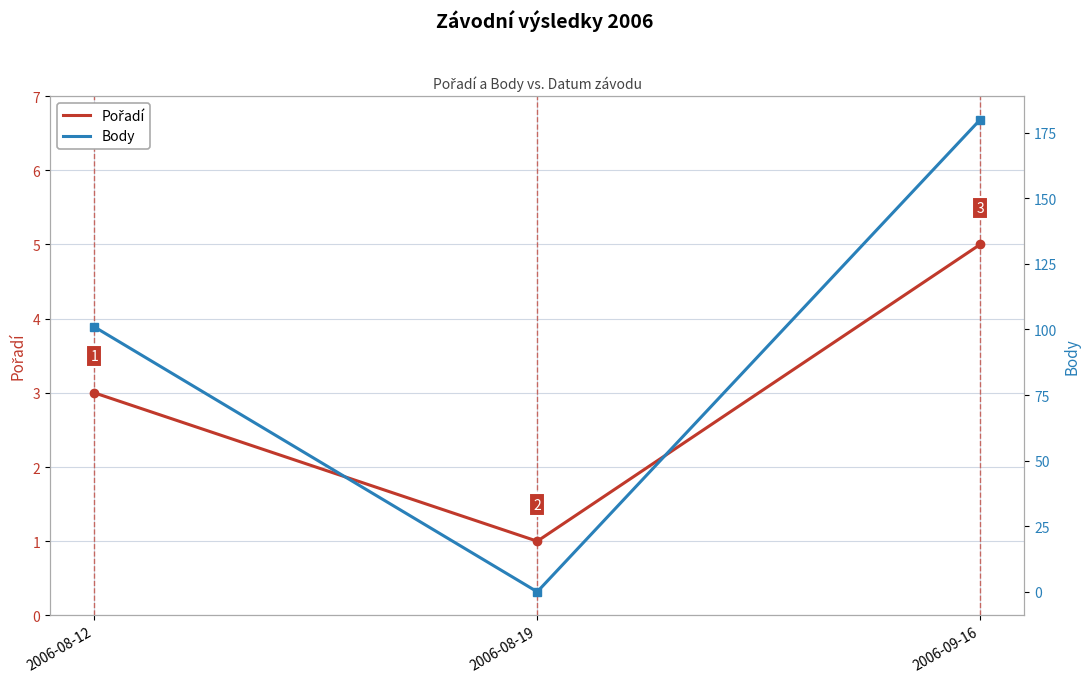

What is the label of the 3rd point from the left?

2006-09-16